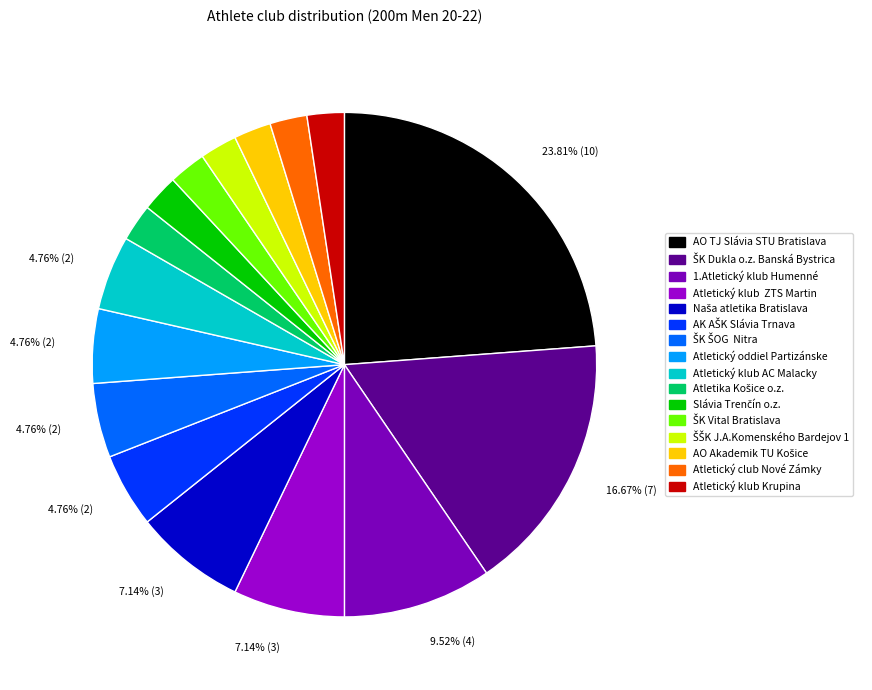

How many slices are in this pie chart?

16